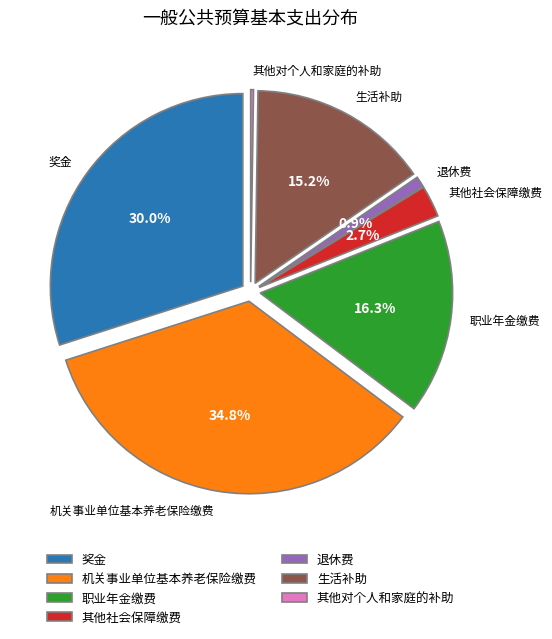

What percentage is NOT represented by 其他社会保障缴费?

97.3%